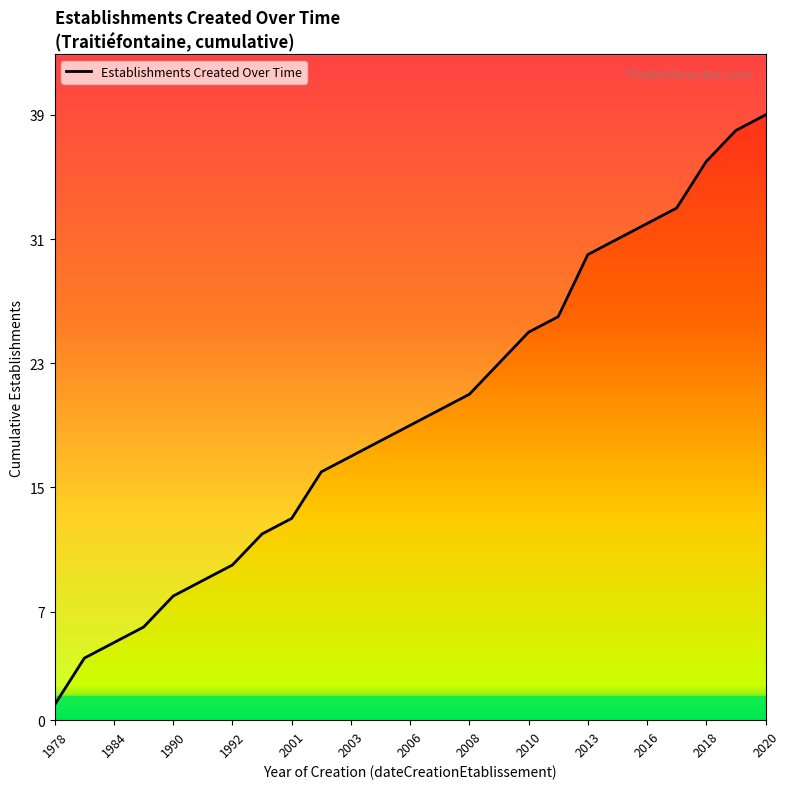

True or false: the data shows 2 at 1984.

False